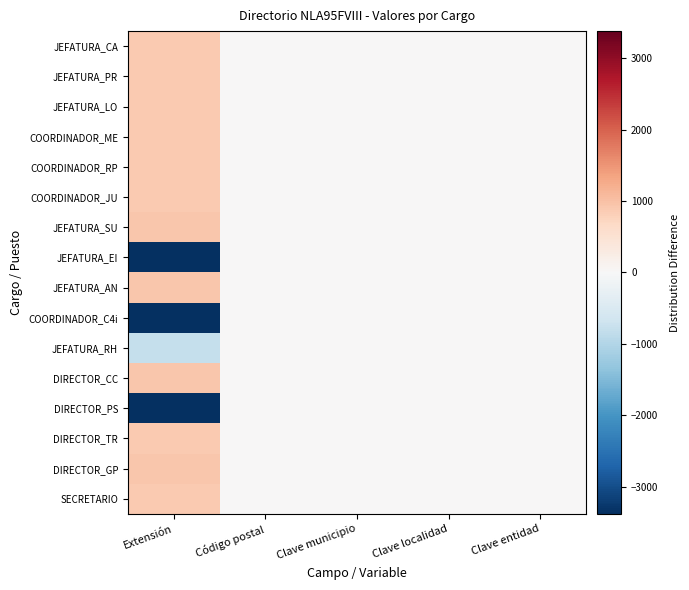

Reading left to right, extract all data points from this chart.

SECRETARIO: Extensión=896.2	Código postal=0.0	Clave municipio=0.0	Clave localidad=0.0	Clave entidad=0.0
DIRECTOR_GP: Extensión=947.2	Código postal=0.0	Clave municipio=0.0	Clave localidad=0.0	Clave entidad=0.0
DIRECTOR_TR: Extensión=895.2	Código postal=0.0	Clave municipio=0.0	Clave localidad=0.0	Clave entidad=0.0
DIRECTOR_PS: Extensión=-3382.8	Código postal=0.0	Clave municipio=0.0	Clave localidad=0.0	Clave entidad=0.0
DIRECTOR_CC: Extensión=940.2	Código postal=0.0	Clave municipio=0.0	Clave localidad=0.0	Clave entidad=0.0
JEFATURA_RH: Extensión=-793.8	Código postal=0.0	Clave municipio=0.0	Clave localidad=0.0	Clave entidad=0.0
COORDINADOR_C4i: Extensión=-3360.8	Código postal=0.0	Clave municipio=0.0	Clave localidad=0.0	Clave entidad=0.0
JEFATURA_AN: Extensión=929.2	Código postal=0.0	Clave municipio=0.0	Clave localidad=0.0	Clave entidad=0.0
JEFATURA_EI: Extensión=-3382.8	Código postal=0.0	Clave municipio=0.0	Clave localidad=0.0	Clave entidad=0.0
JEFATURA_SU: Extensión=928.2	Código postal=0.0	Clave municipio=0.0	Clave localidad=0.0	Clave entidad=0.0
COORDINADOR_JU: Extensión=898.2	Código postal=0.0	Clave municipio=0.0	Clave localidad=0.0	Clave entidad=0.0
COORDINADOR_RP: Extensión=898.2	Código postal=0.0	Clave municipio=0.0	Clave localidad=0.0	Clave entidad=0.0
COORDINADOR_ME: Extensión=898.2	Código postal=0.0	Clave municipio=0.0	Clave localidad=0.0	Clave entidad=0.0
JEFATURA_LO: Extensión=898.2	Código postal=0.0	Clave municipio=0.0	Clave localidad=0.0	Clave entidad=0.0
JEFATURA_PR: Extensión=895.2	Código postal=0.0	Clave municipio=0.0	Clave localidad=0.0	Clave entidad=0.0
JEFATURA_CA: Extensión=895.2	Código postal=0.0	Clave municipio=0.0	Clave localidad=0.0	Clave entidad=0.0